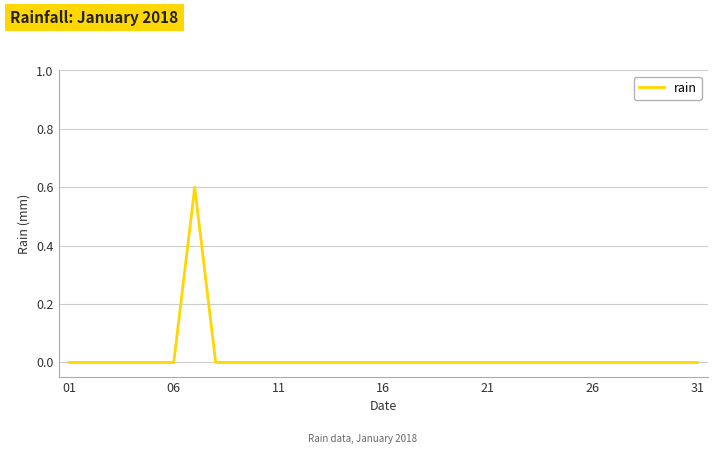

What is the maximum value shown in the chart?

0.6